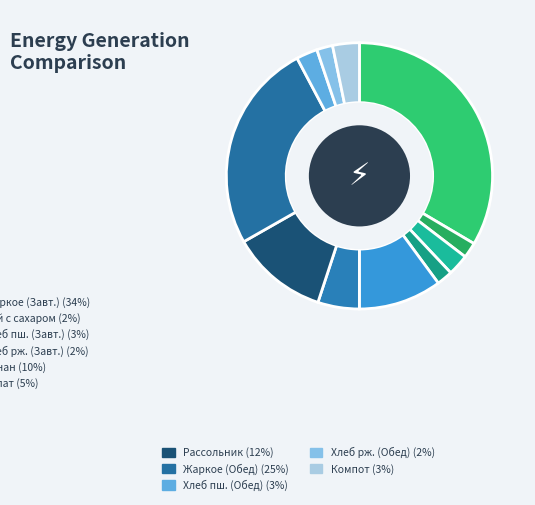

Which slice is the smallest?

Чай с сахаром